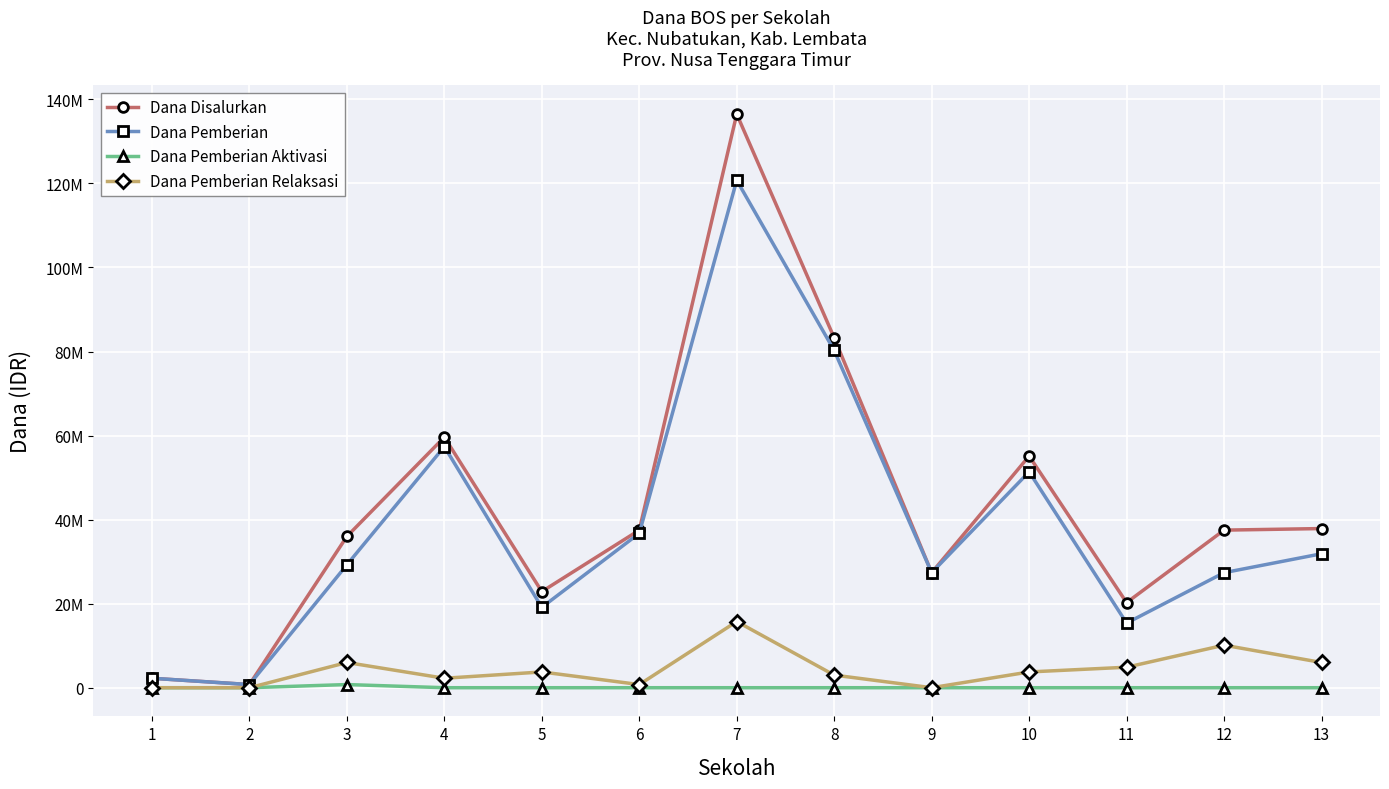

Is this an area chart (filled region under the line)?

No